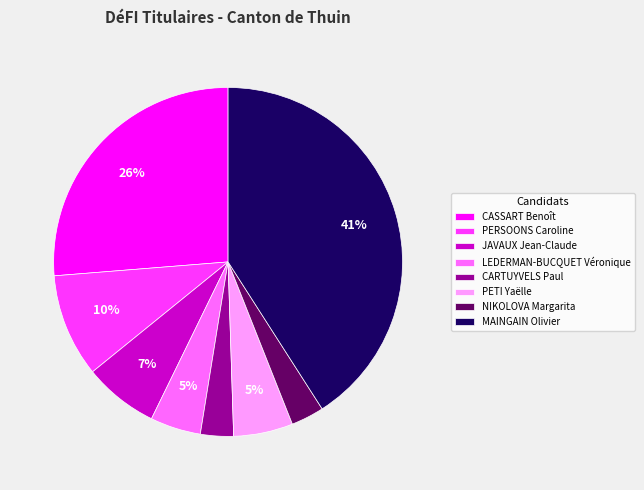

To the nearest percent, what is the difference between the MAINGAIN Olivier and CASSART Benoît slice percentages?

15%